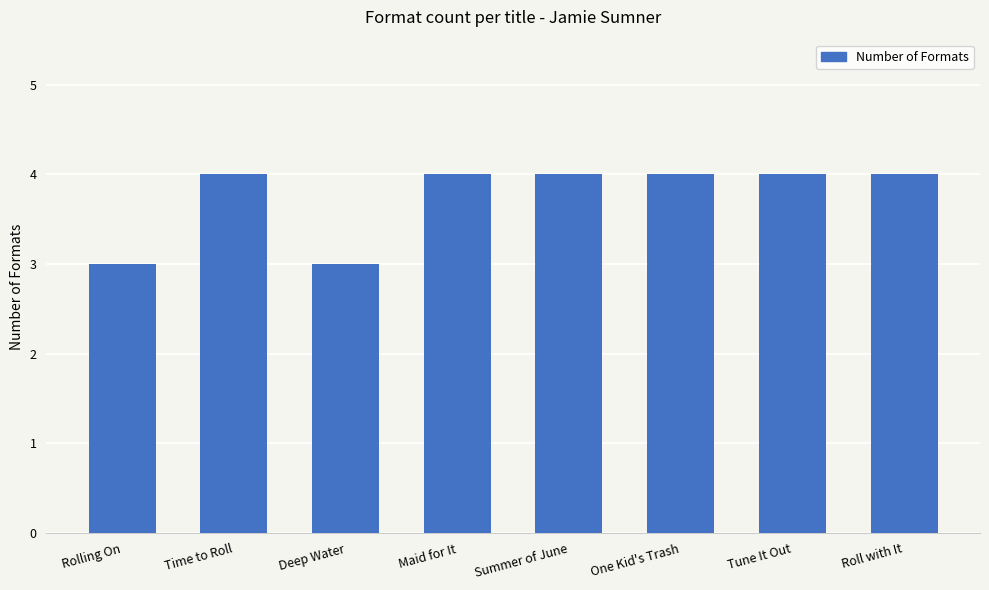

Is it true that the value at One Kid's Trash is 2?

False